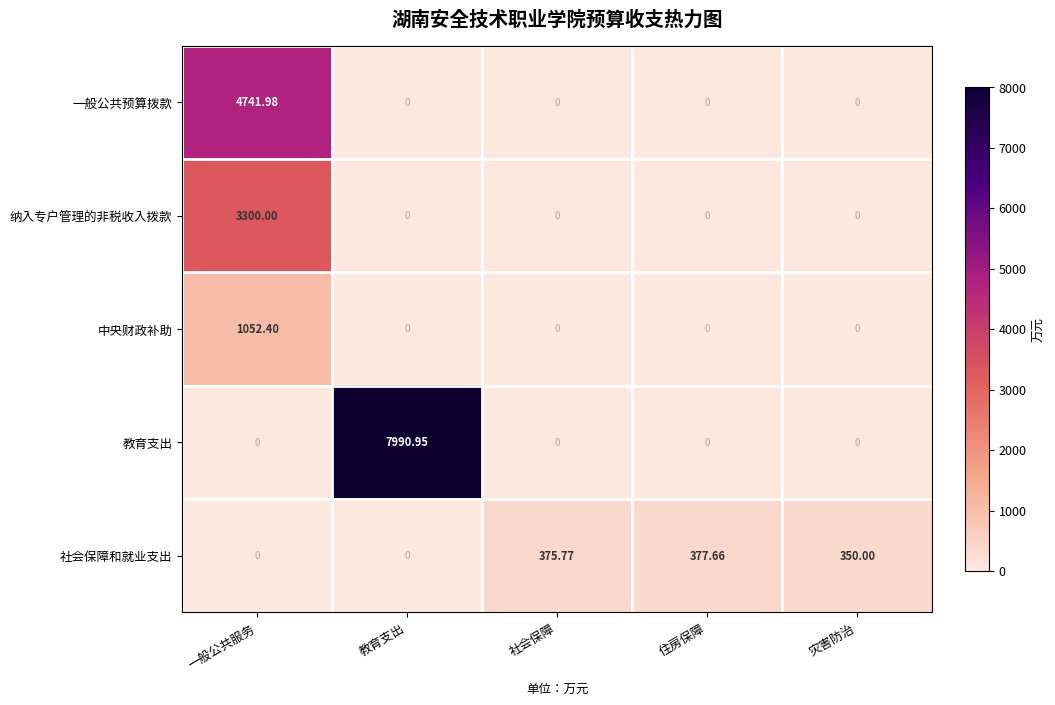

Rank the series by their maximum value, from highest to lowest.

教育支出, 一般公共预算拨款, 纳入专户管理的非税收入拨款, 中央财政补助, 社会保障和就业支出